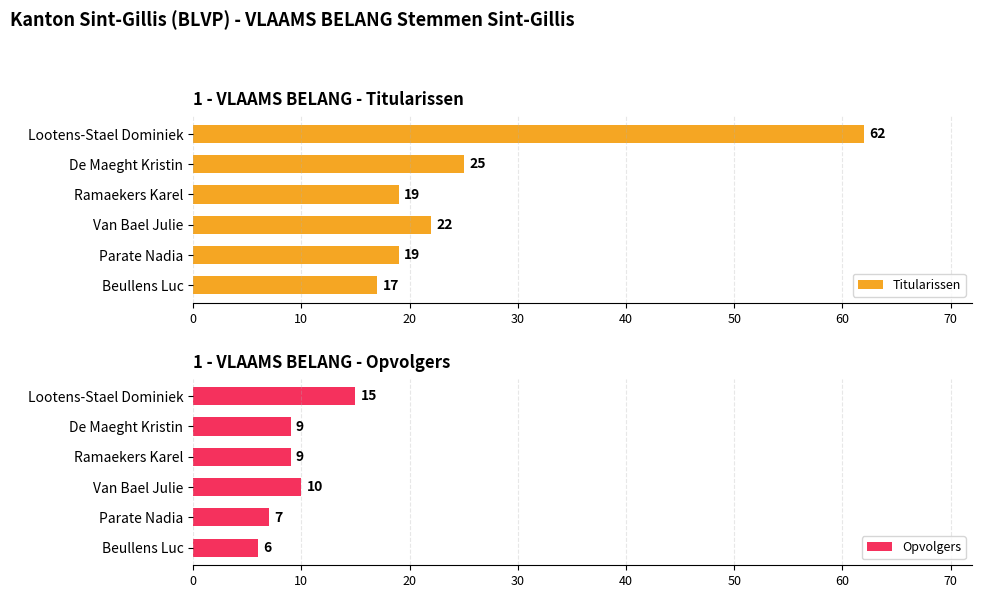

How many bars are there in total?

12